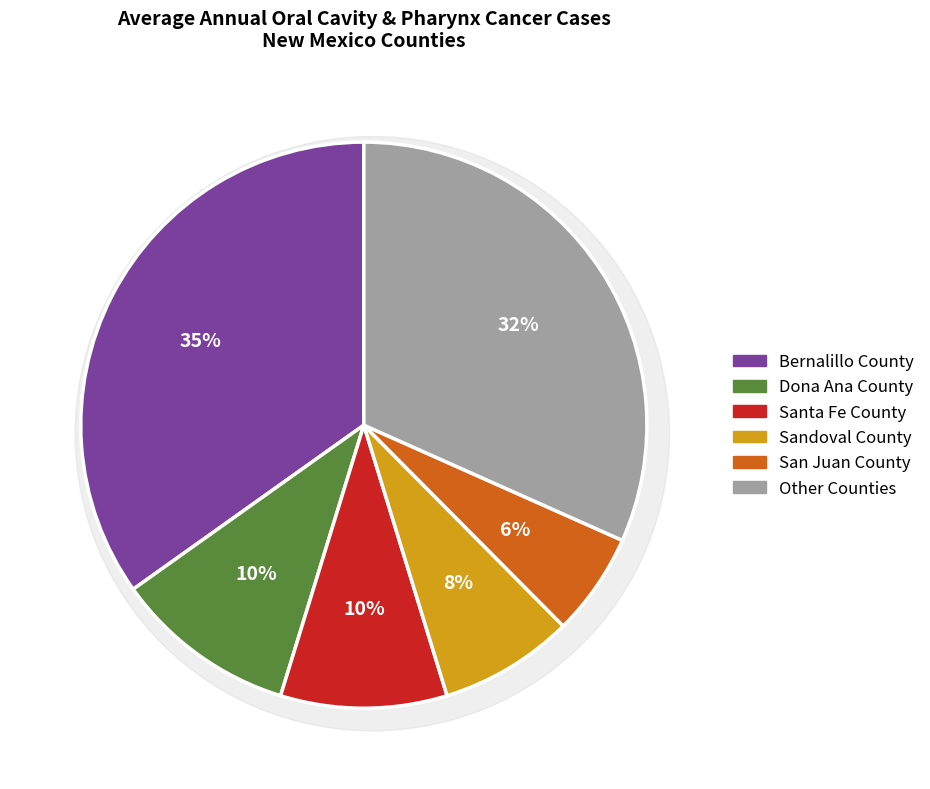

Is the sum of Chaves County and McKinley County greater than half?

No